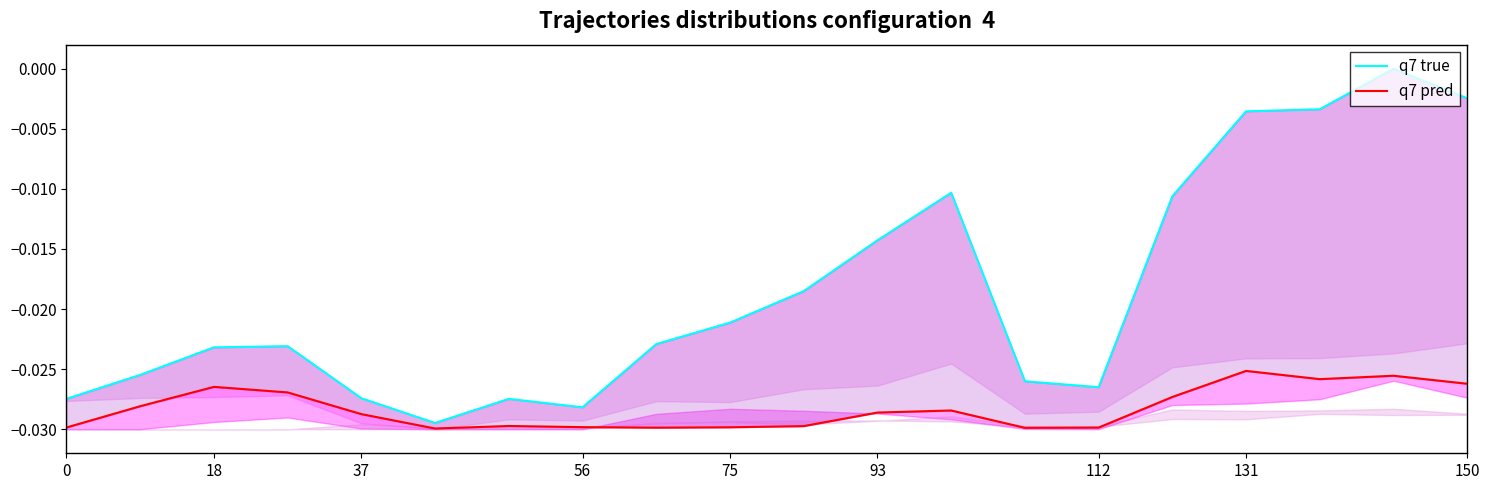

True or false: q7 pred has a value of -0.0 at 112.

False